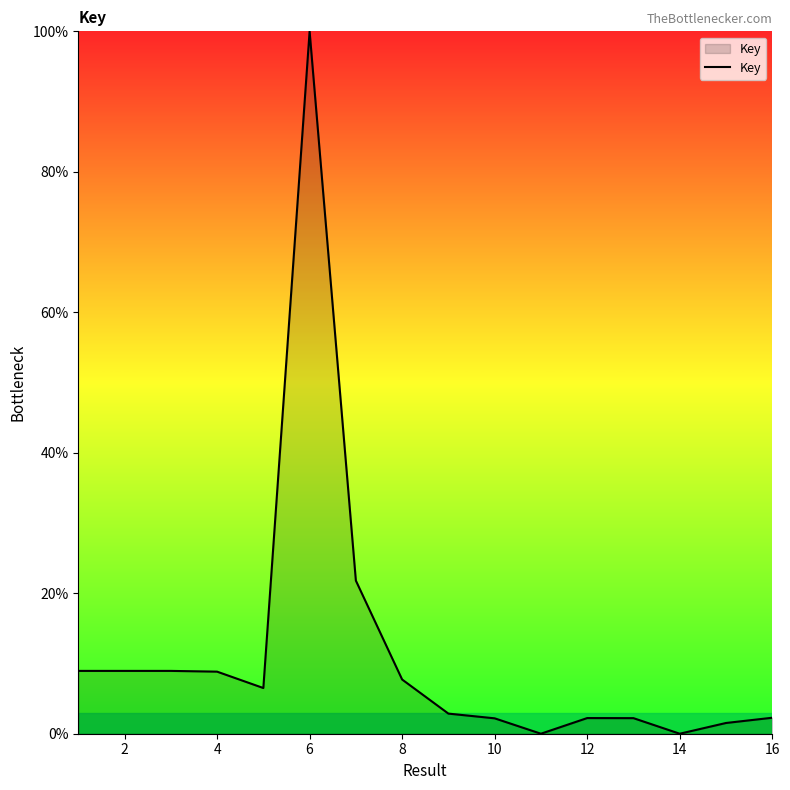

What is the greatest value displayed?

100.0